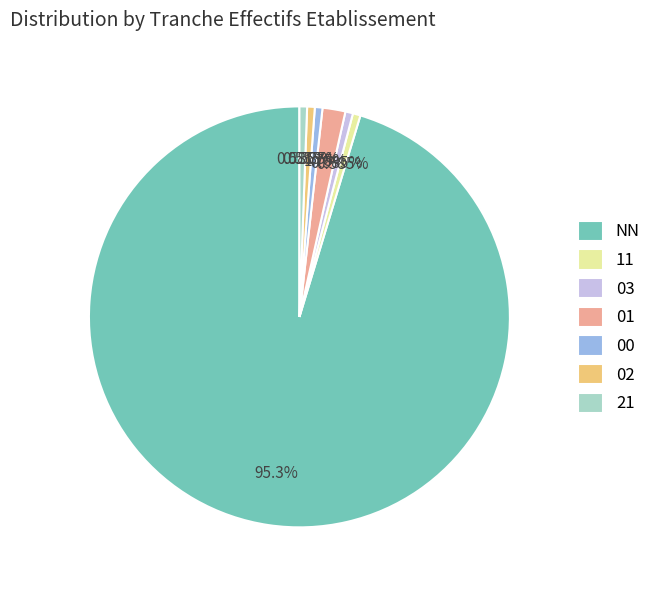

To the nearest percent, what is the average slice percentage?

14%